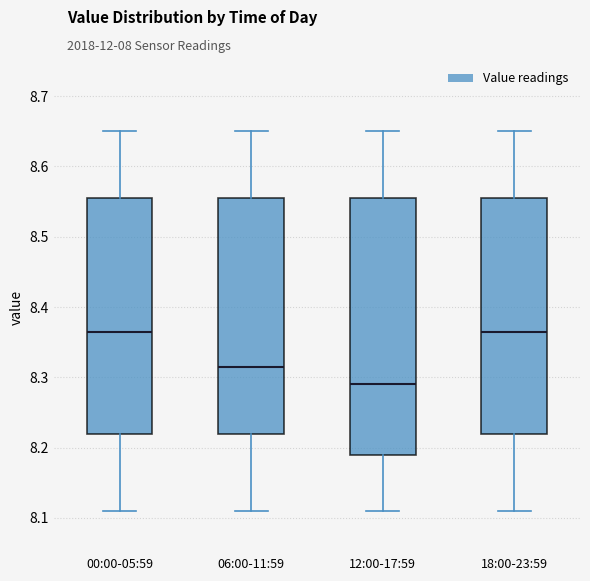

Reading left to right, transcribe this box plot: for each box, give where its median line is, the range the box spans, and where its two whiskers end, as read against the y-axis. The values are not printed on the chart, so give them approximately, as read against the axis.

00:00-05:59: median 8.37, box 8.22 to 8.56, whiskers 8.11 to 8.65
06:00-11:59: median 8.32, box 8.22 to 8.56, whiskers 8.11 to 8.65
12:00-17:59: median 8.29, box 8.19 to 8.56, whiskers 8.11 to 8.65
18:00-23:59: median 8.37, box 8.22 to 8.56, whiskers 8.11 to 8.65